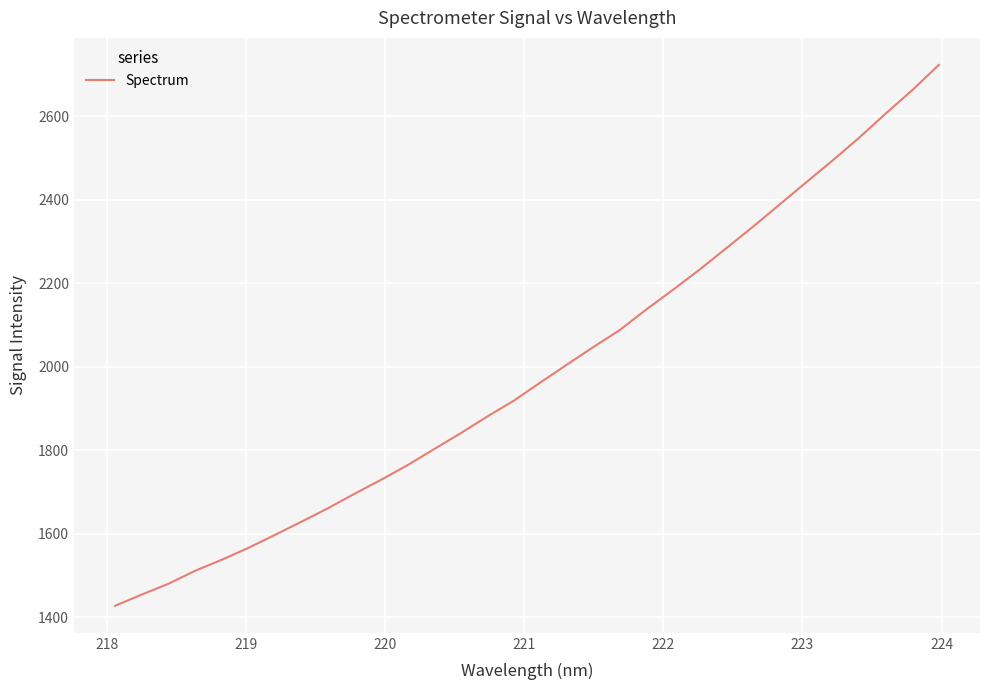

Reading left to right, what are all the values shown in this chart?

1427.7	1454.5	1480.3	1511.3	1537.6	1566.0	1597.1	1628.7	1661.2	1695.9	1729.4	1764.5	1803.1	1841.0	1881.0	1919.1	1962.7	2005.5	2047.7	2088.8	2138.2	2185.0	2233.3	2284.3	2335.4	2388.5	2441.6	2494.2	2548.7	2606.4	2662.5	2722.8